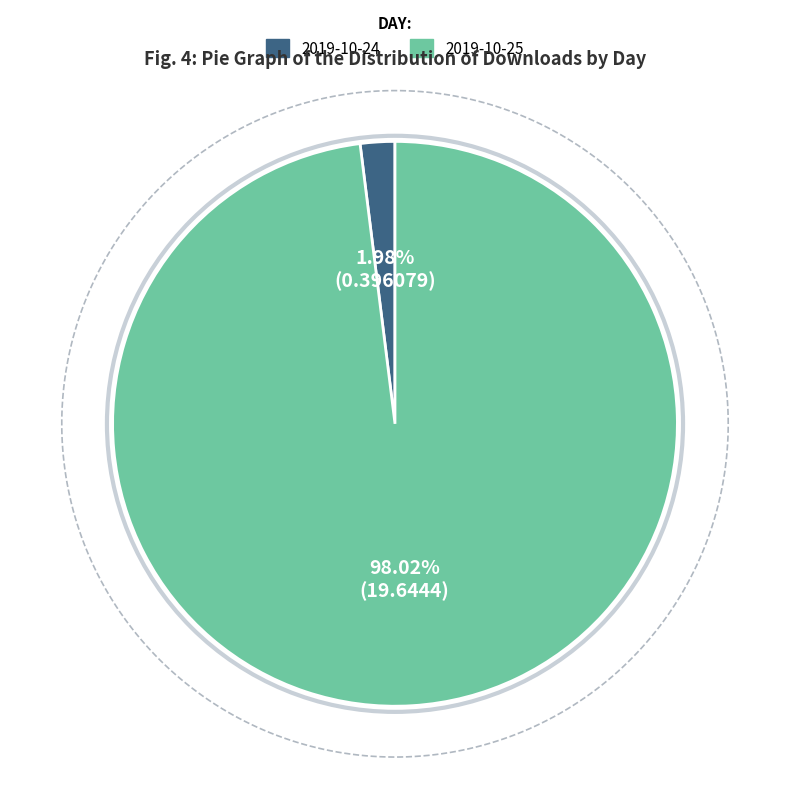

How much of the chart is everything except 2019-10-24?

98.0%